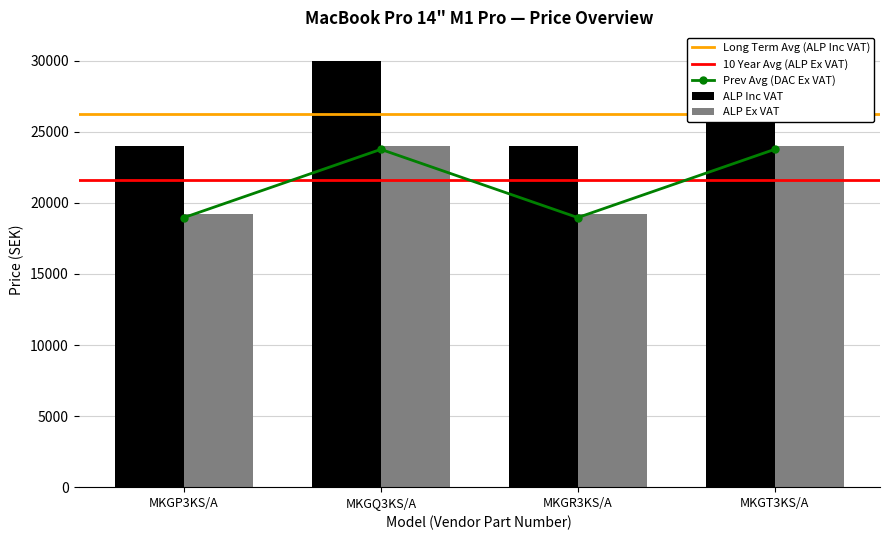

Is the value of DAC Ex VAT at MKGT3KS/A greater than the value of ALP Ex VAT at MKGT3KS/A?

No